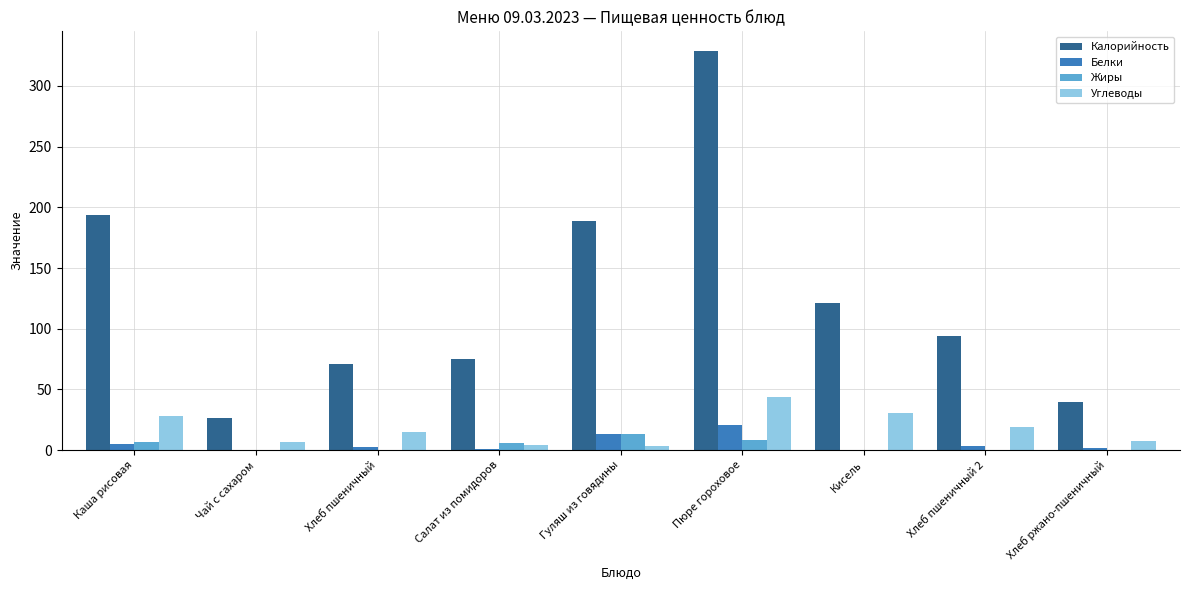

The value of Белки at Хлеб пшеничный is 2.3. True or false?

True